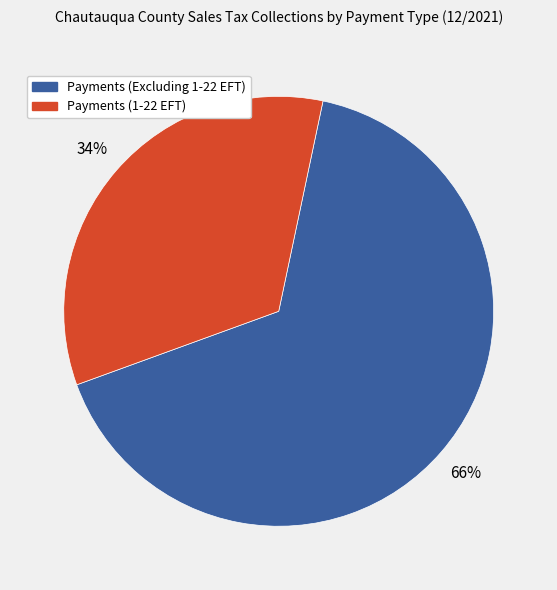

Is Payments (Excluding 1-22 EFT) the majority of the pie?

Yes